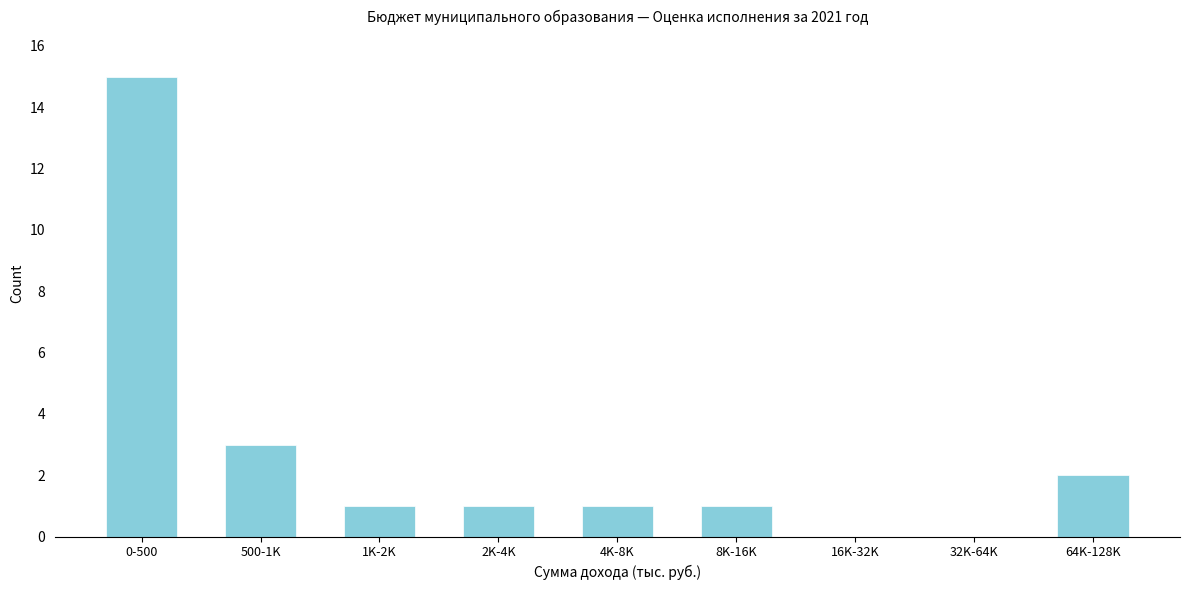

Reading right to left, extract all data points from this chart.

64K-128K=2	32K-64K=0	16K-32K=0	8K-16K=1	4K-8K=1	2K-4K=1	1K-2K=1	500-1K=3	0-500=15